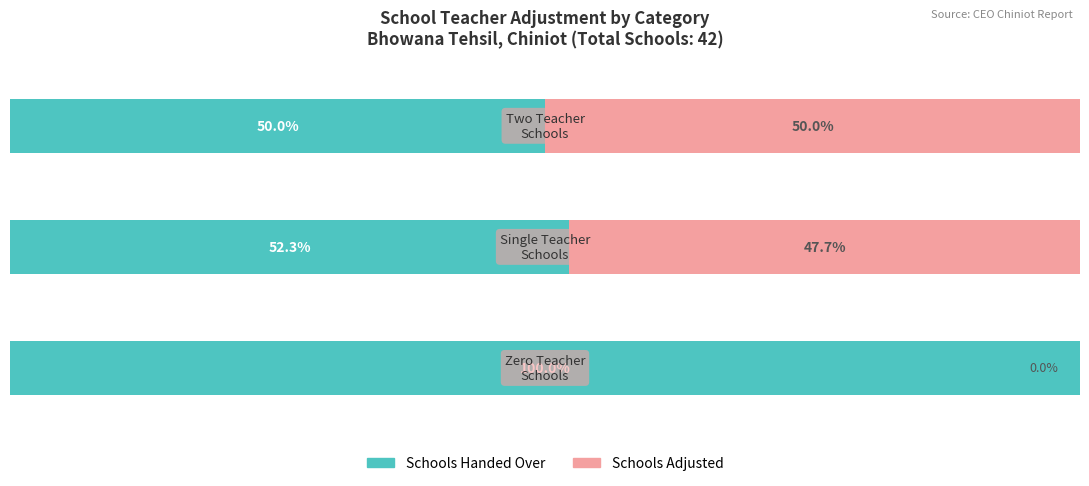

What is the difference between the second highest and minimum values in the Schools Adjusted series?

47.7